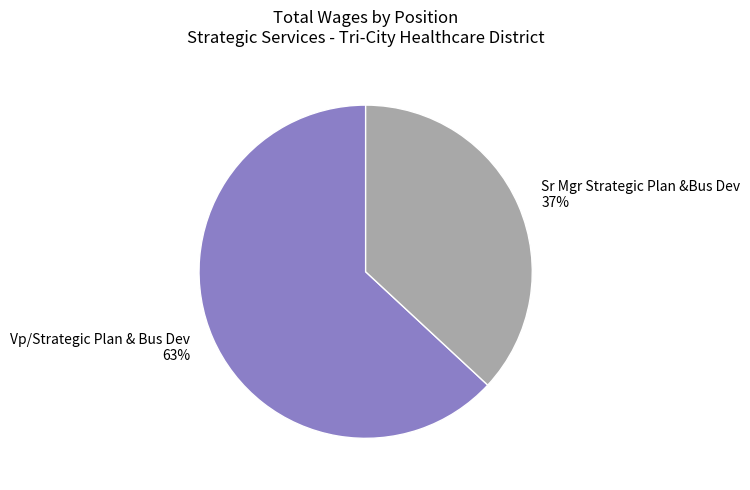

Combined, do Vp/Strategic Plan & Bus Dev and Sr Mgr Strategic Plan &Bus Dev account for over 50%?

Yes